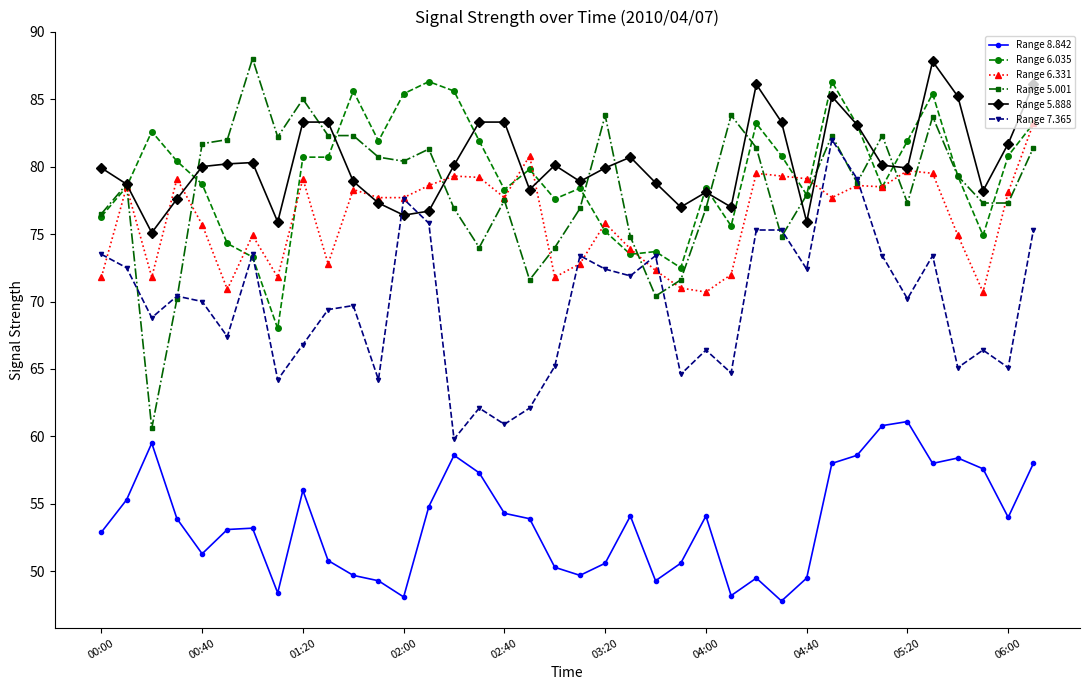

Which series has the widest spread of values?

Range 5.001